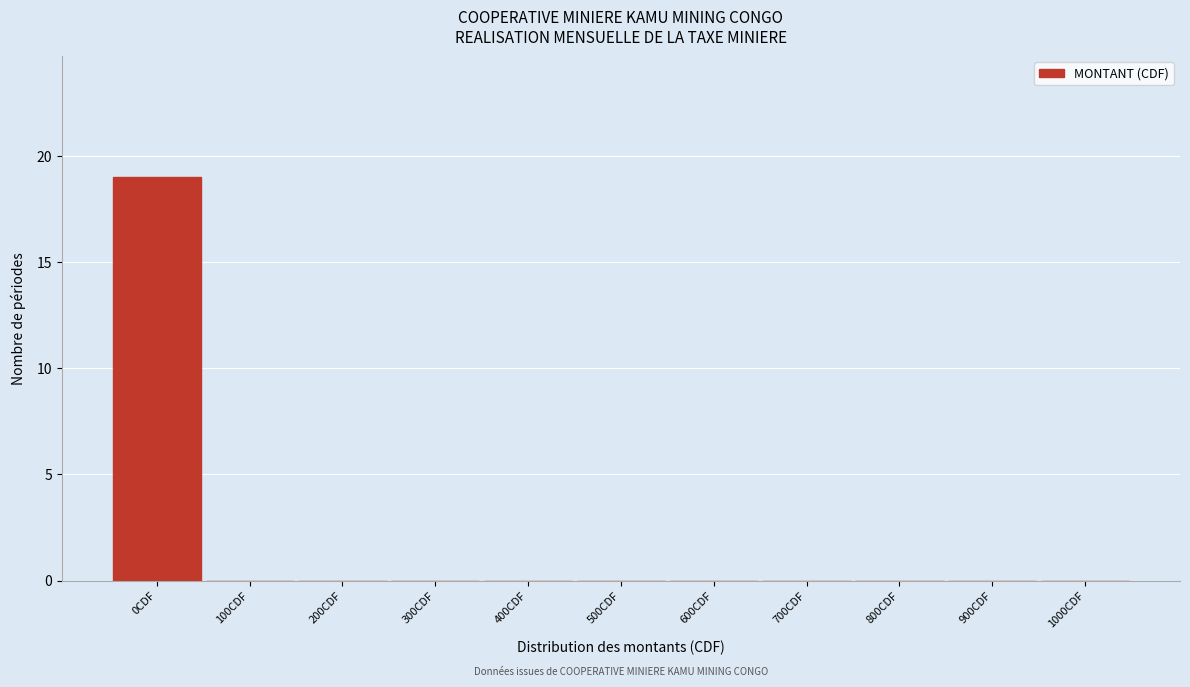

At which category does the chart reach its peak across all series?

0CDF